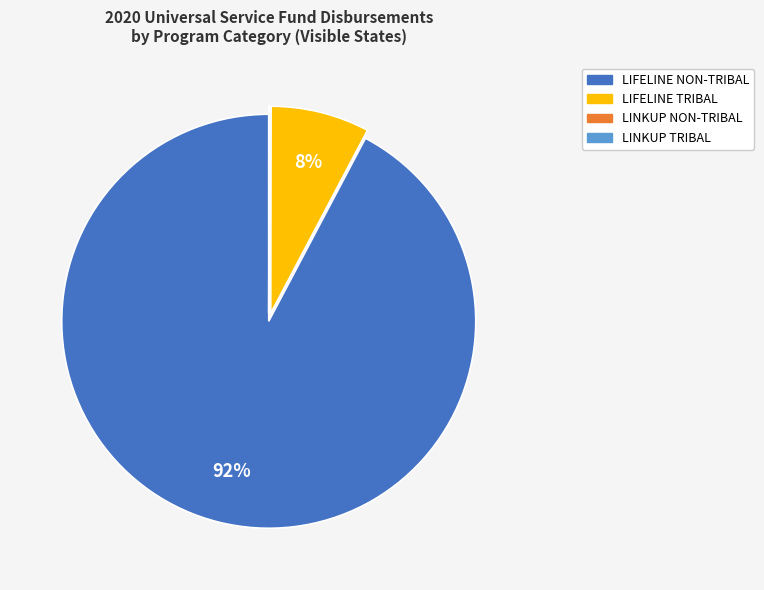

The LIFELINE TRIBAL slice represents 8% of the pie. True or false?

True